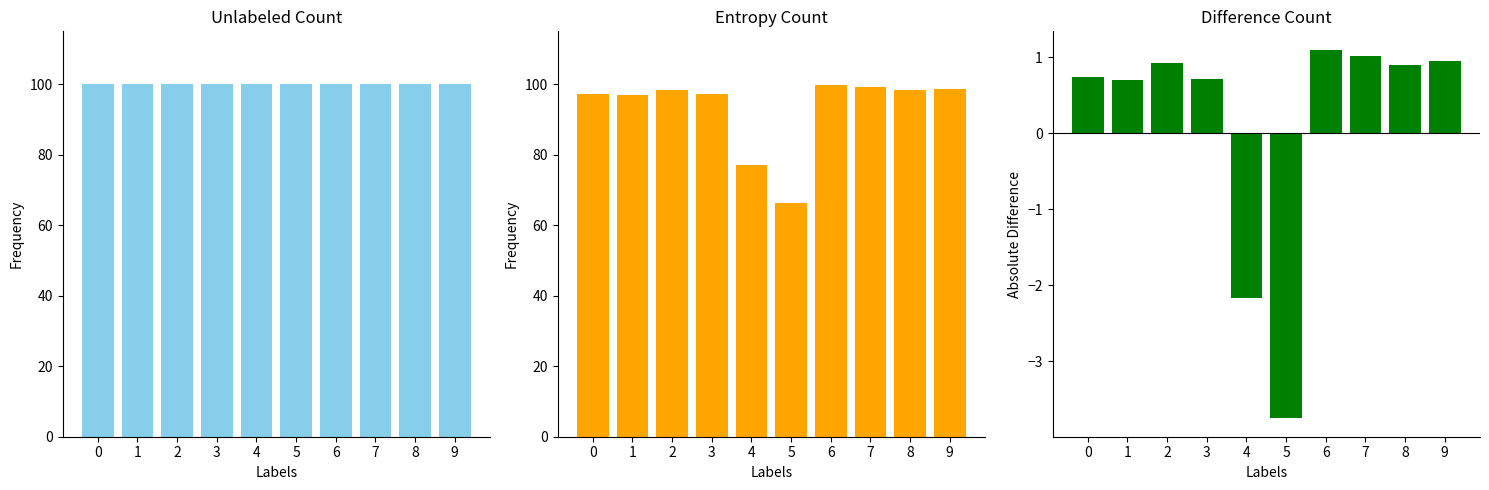

What is the value of the Unlabeled Count bar at the 7th from the left?

100.0